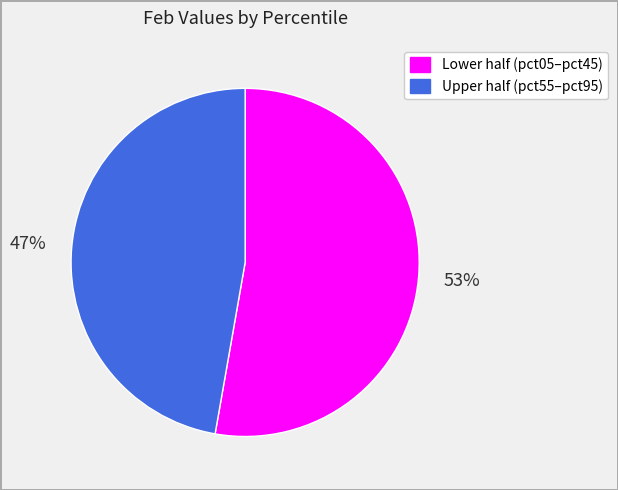

Is there a majority slice in this chart?

Yes